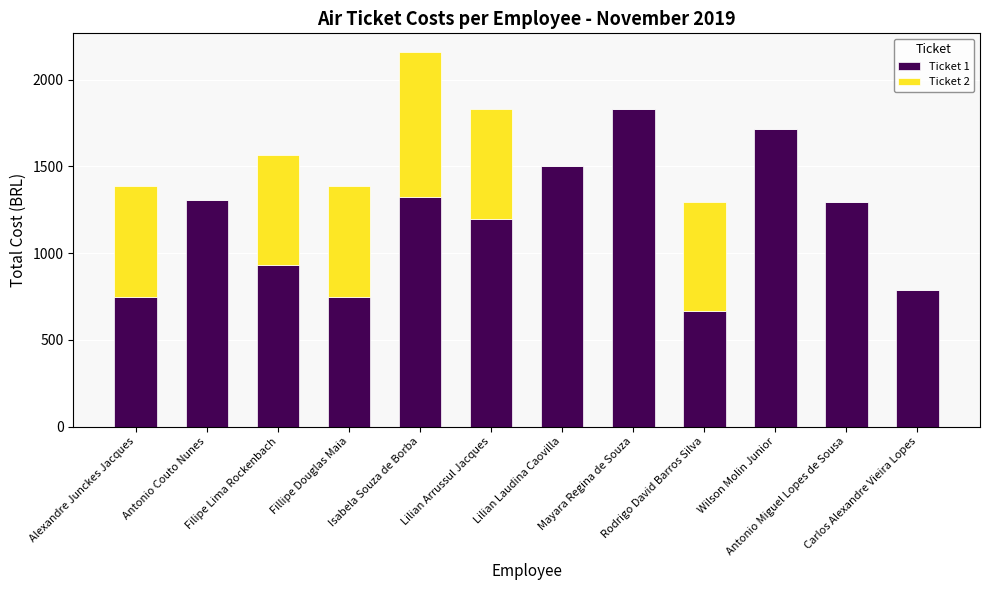

What is the sum of all Ticket 1 values?

14035.3